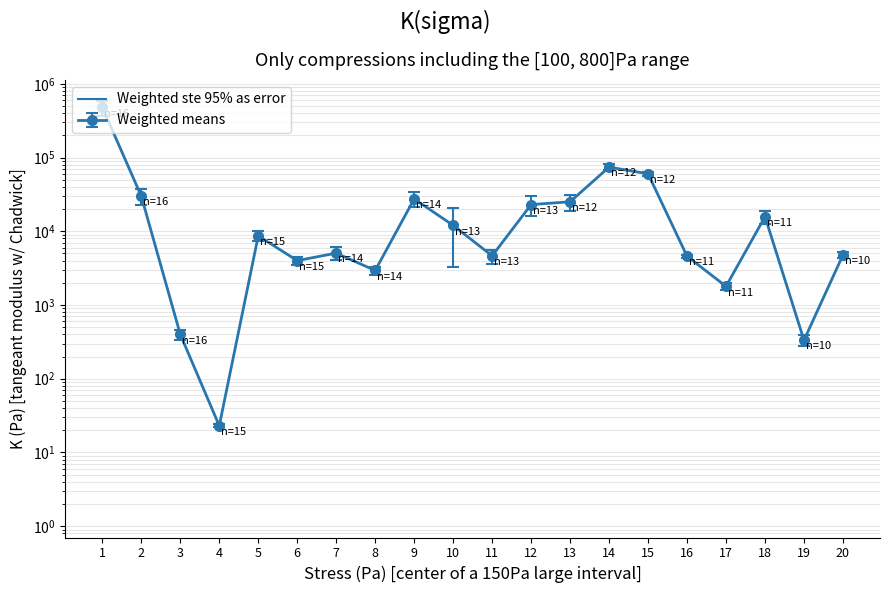

What is the average value of the Weighted ste 95% as error series?

47462